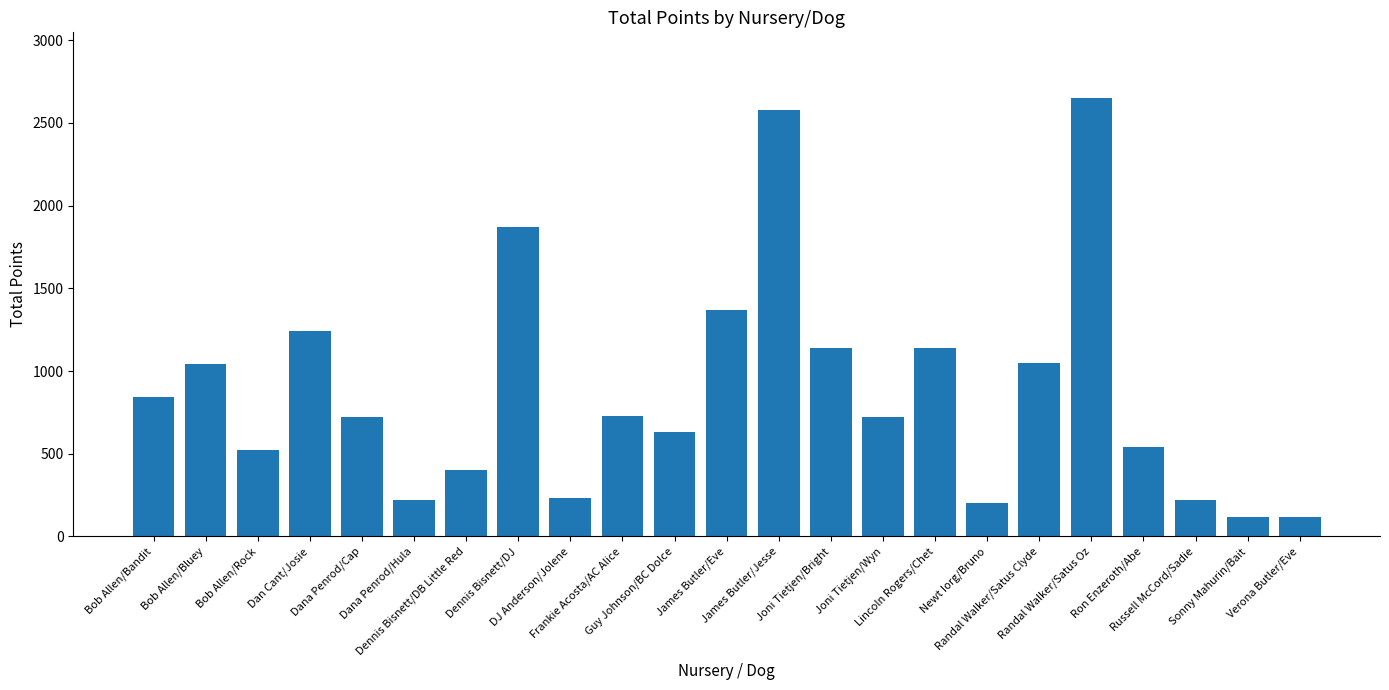

What is the value of the 23rd bar from the left?

120